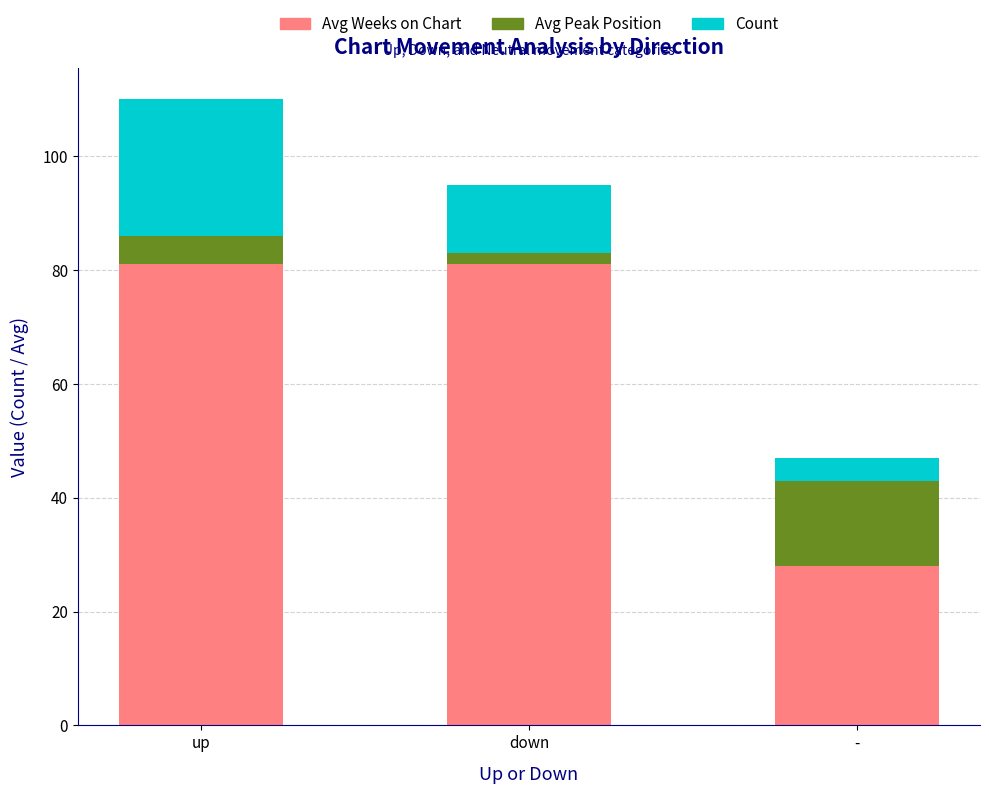

True or false: Avg Weeks on Chart has a value of 106 at up.

False